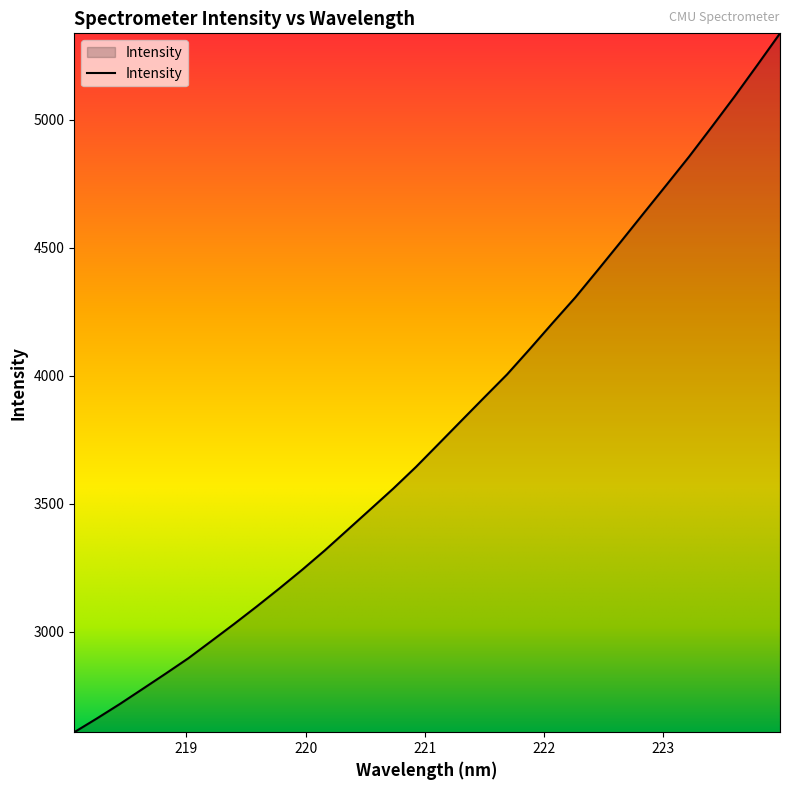

What is the difference between the maximum and minimum values?

2732.2